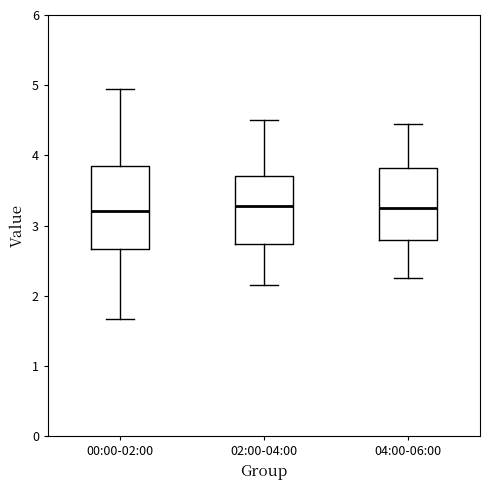

Where is the lower edge of the box for 00:00-02:00 on the y-axis? The values are not printed on the chart, so give them approximately, as read against the axis.

2.7